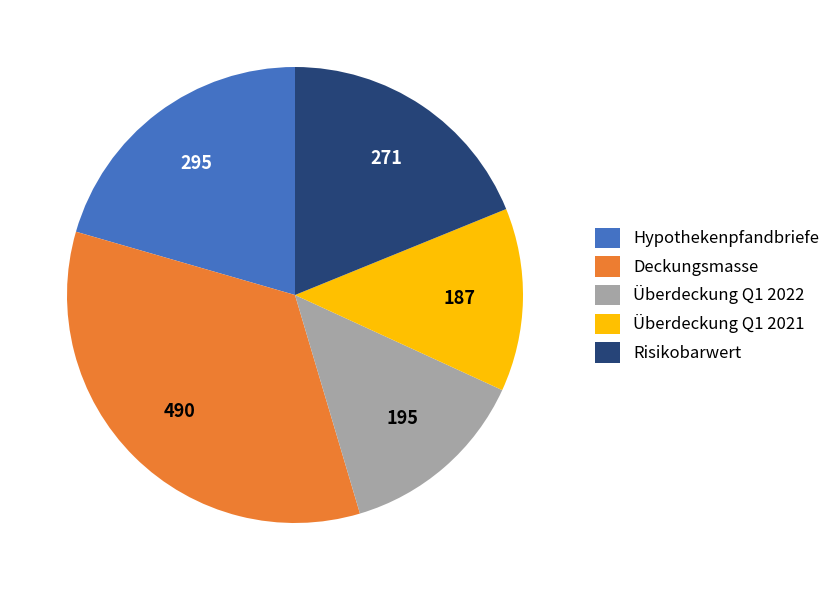

Is it true that Deckungsmasse is 34% of the pie?

True